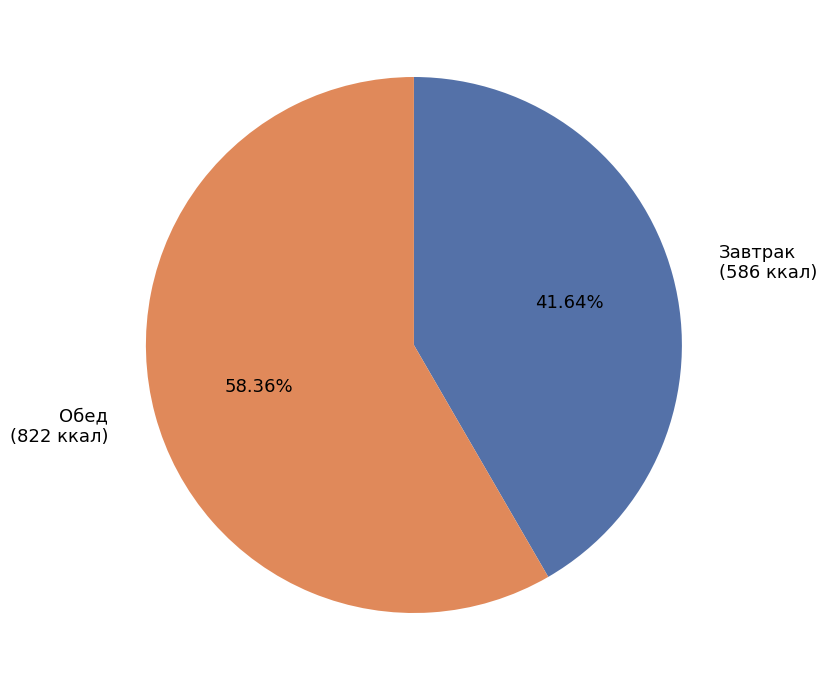

How many slices are in this pie chart?

2